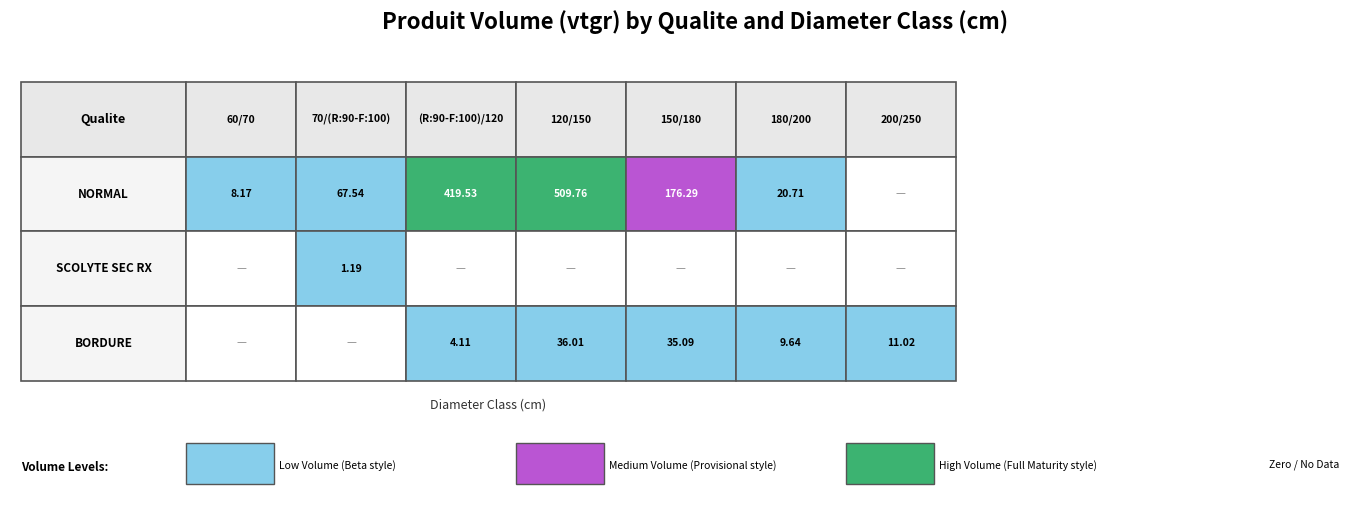

Is it true that NORMAL equals 176.3 at 150/180?

True